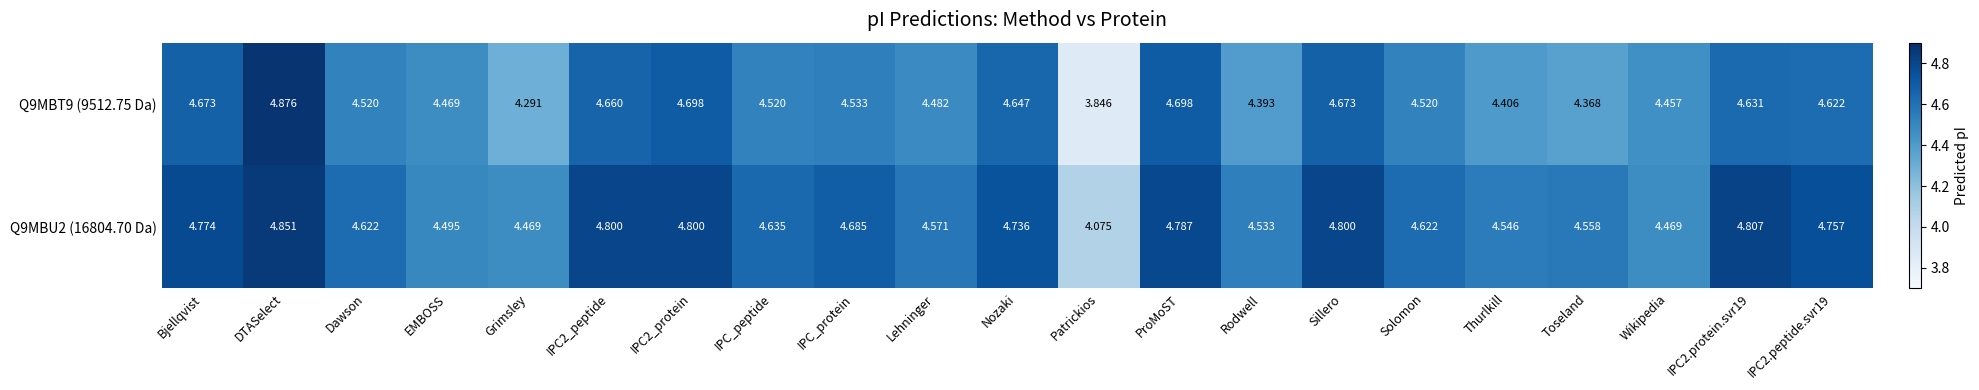

At which category does the chart reach its minimum across all series?

Patrickios